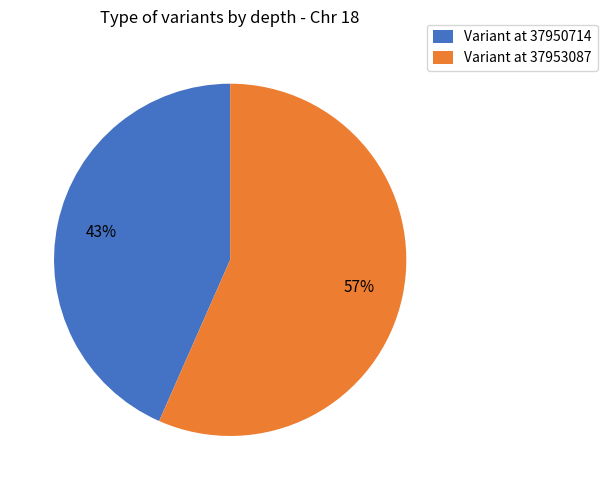

Combined, do Variant at 37950714 and Variant at 37953087 account for over 50%?

Yes